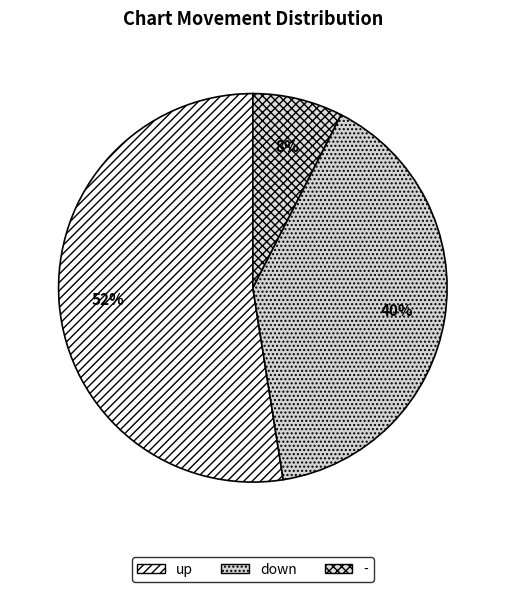

Between - and up, which is larger?

up